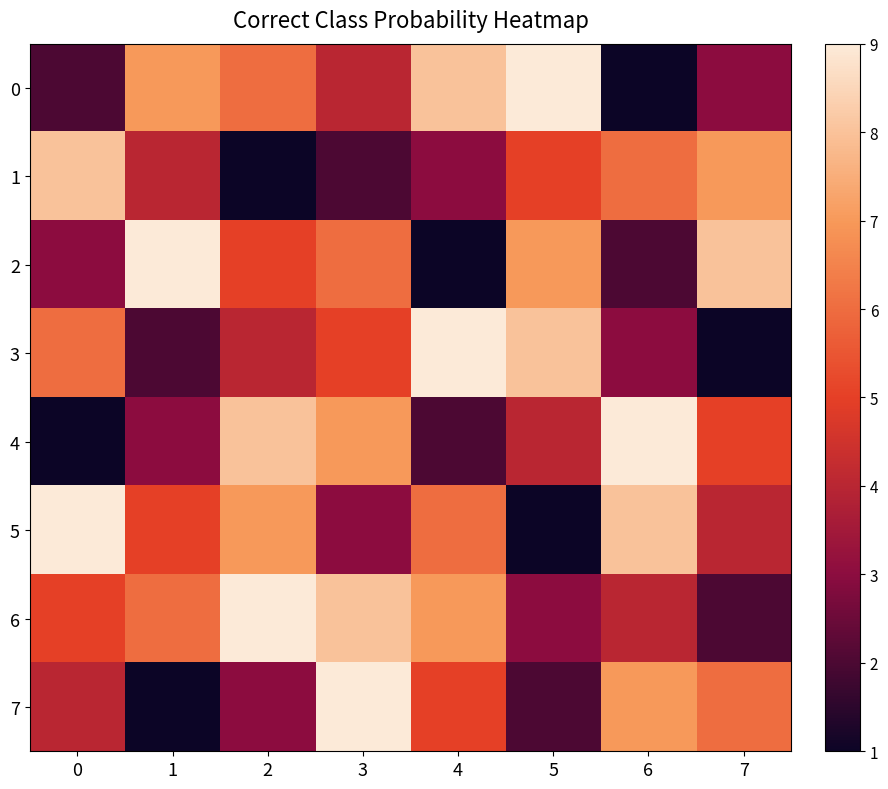

At which category is the sum across all series the highest?

3